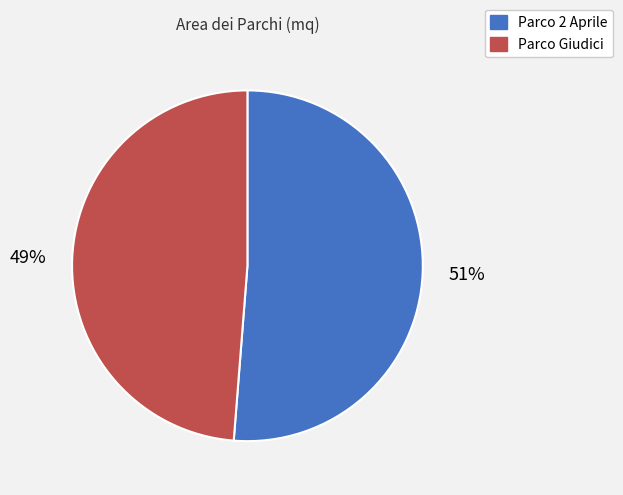

Do Parco 2 Aprile and Parco Giudici together represent more than half of the pie?

Yes